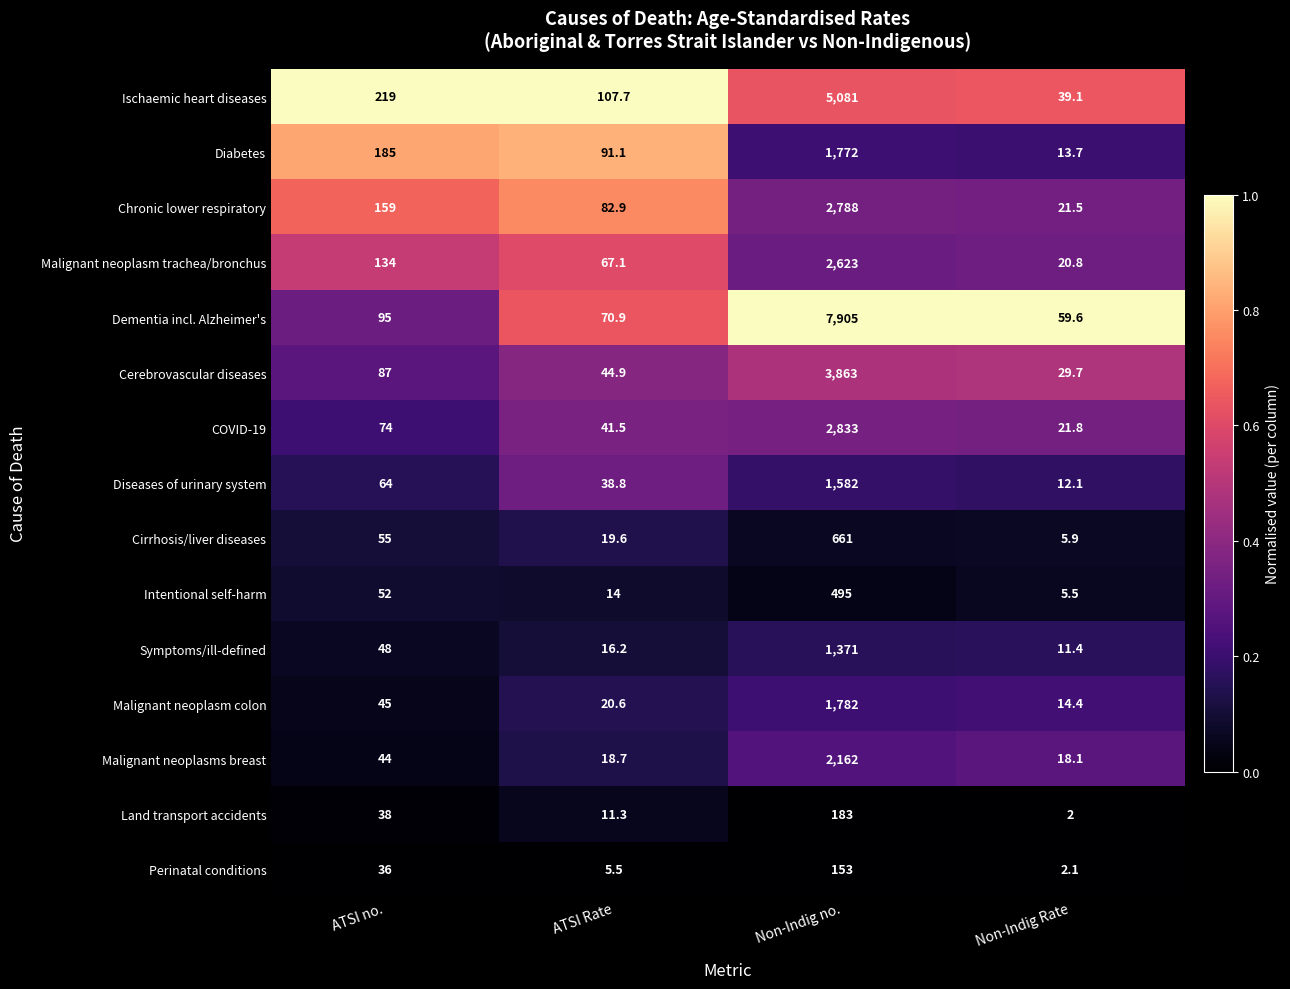

What is the total value across all series at ATSI Rate?

650.8